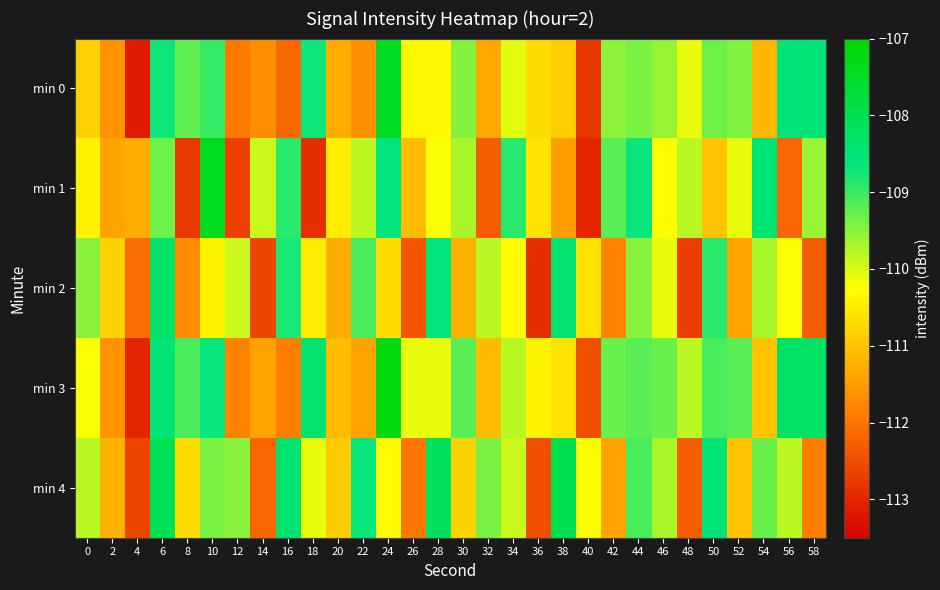

Rank the series at 24 from lowest to highest value.

min 2, min 4, min 1, min 0, min 3